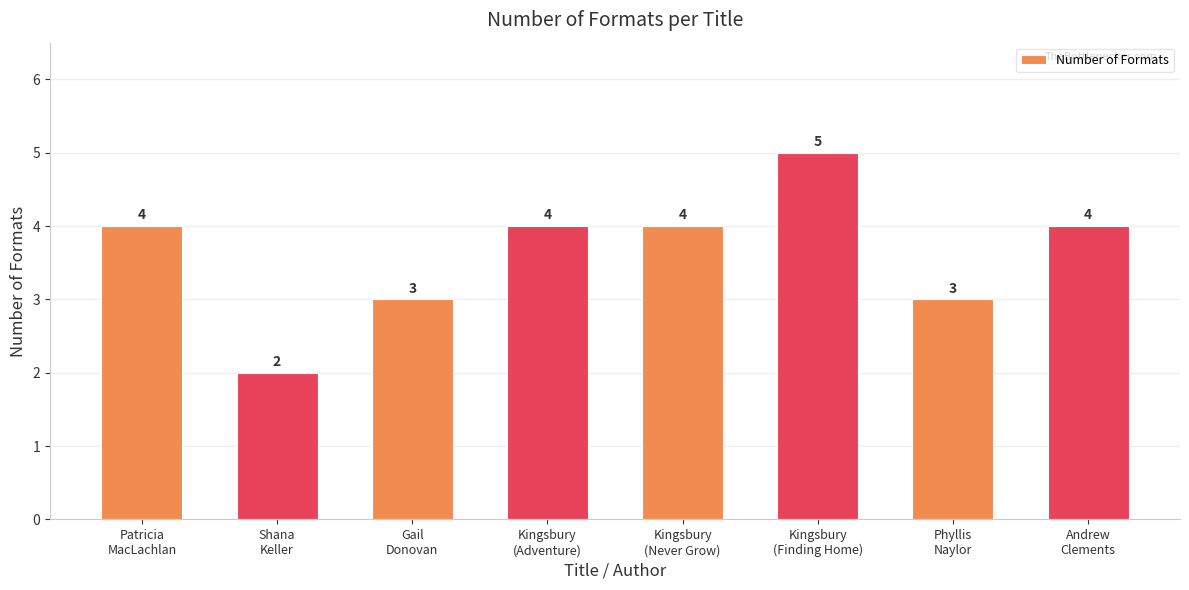

What is the sum of all values?

29